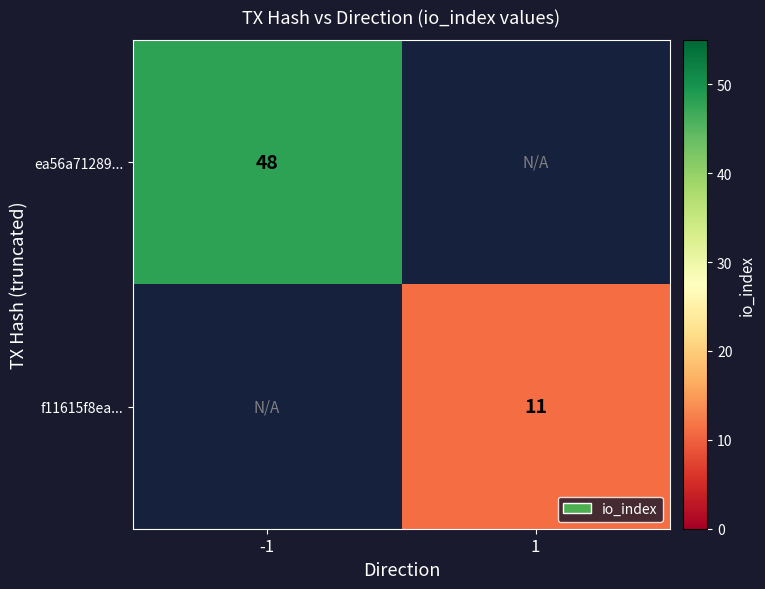

Which has a higher value, 1 or -1?

-1